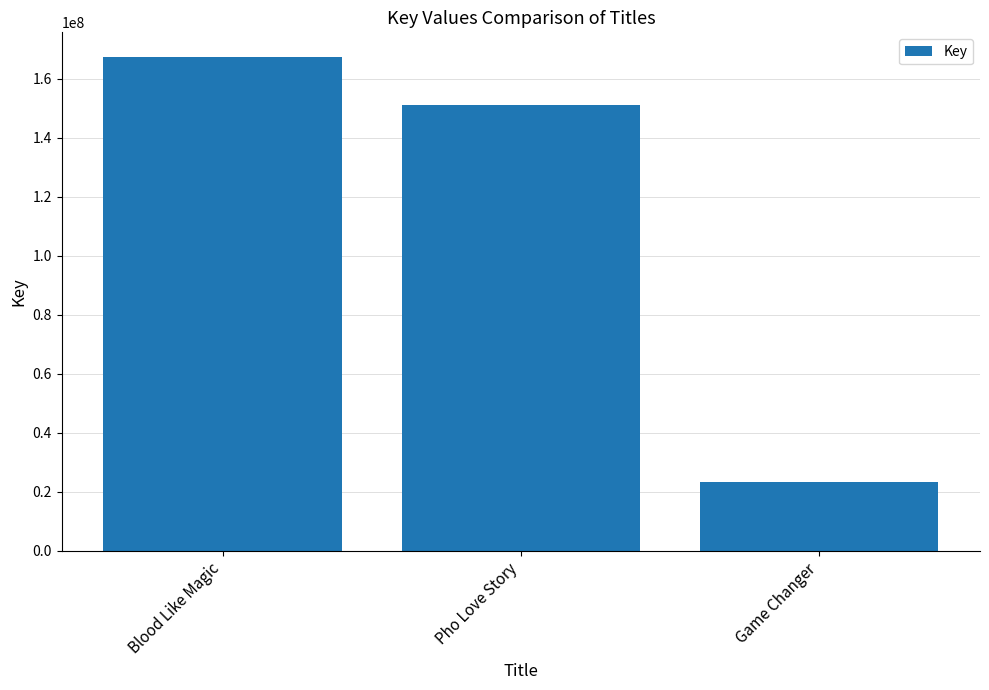

What is the maximum value shown in the chart?

167319671